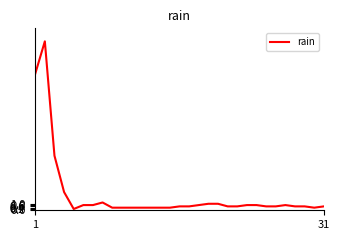

What is the greatest value displayed?

26.0